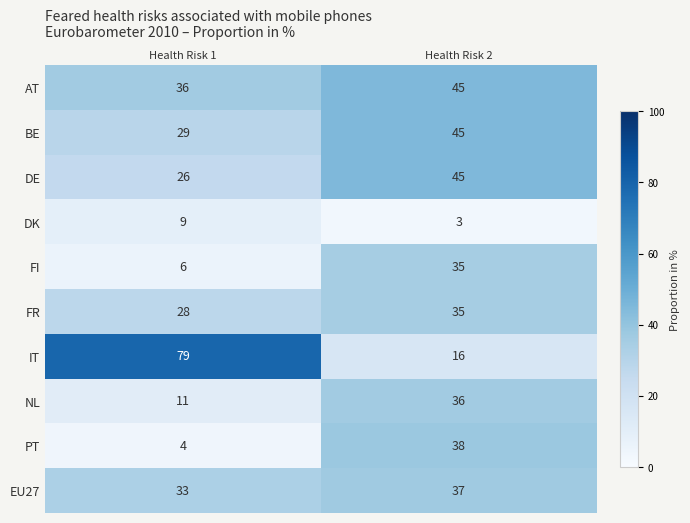

What is the difference between the highest and lowest values at Health Risk 2?

42